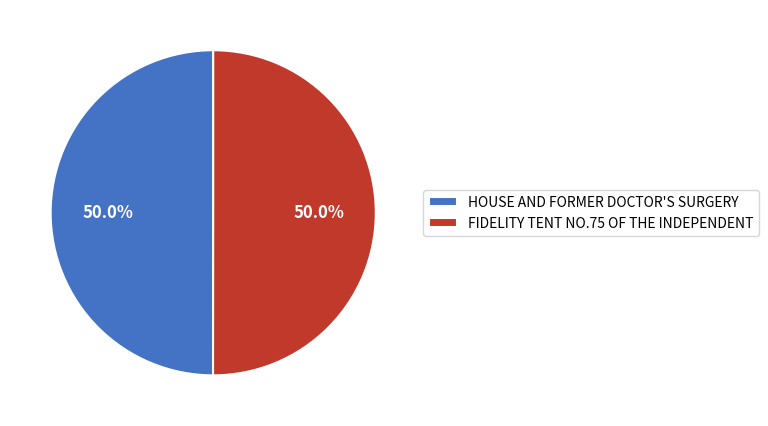

The FIDELITY TENT NO.75 OF THE INDEPENDENT slice represents 50% of the pie. True or false?

True